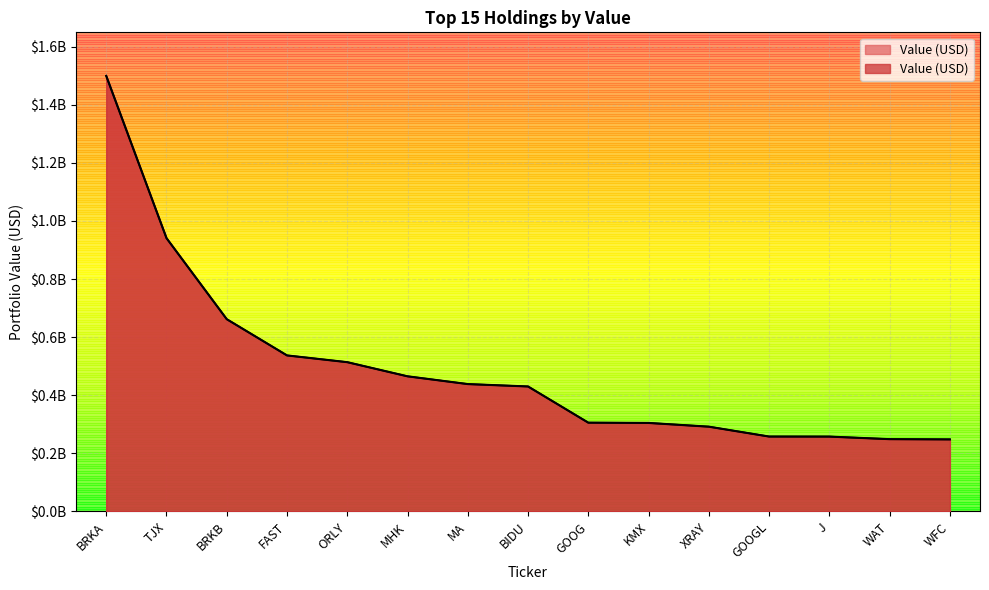

What value does the data have at BRKA, to the nearest 50?

1499297000